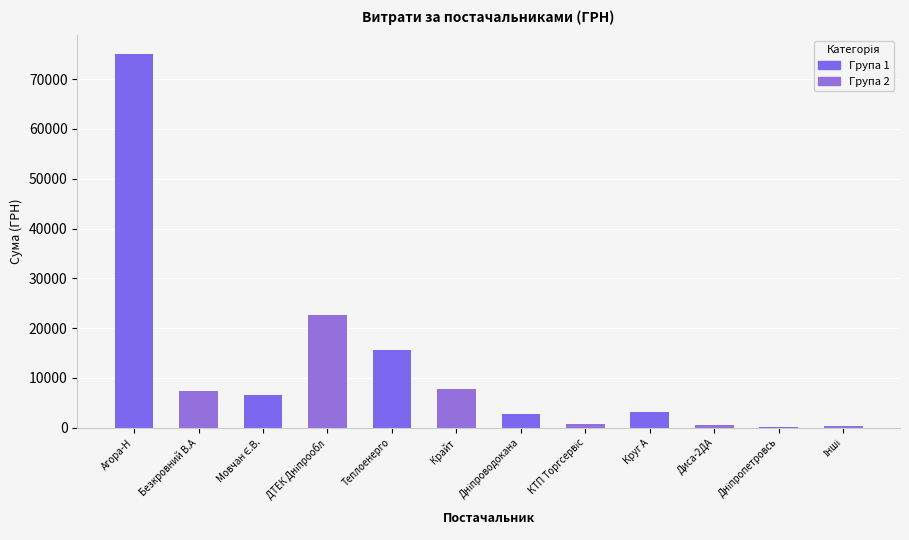

What is the average value?

11864.2